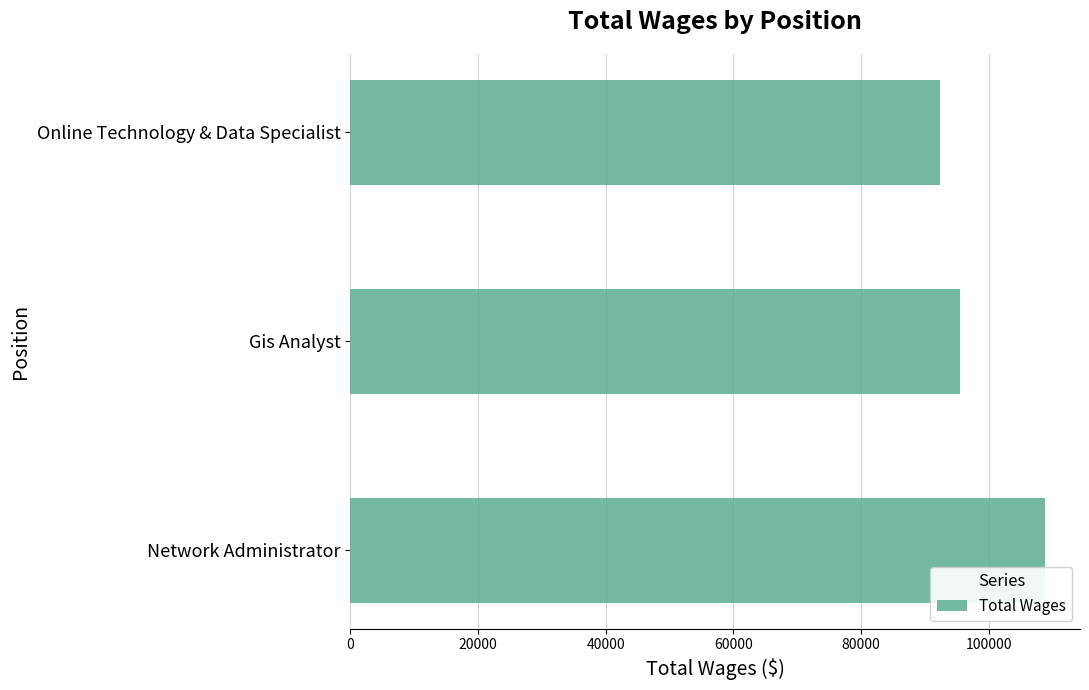

List the labels in order of value, smallest first.

Online Technology & Data Specialist, Gis Analyst, Network Administrator